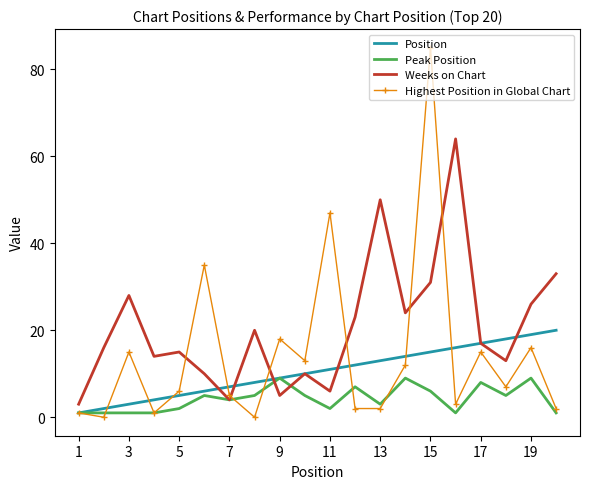

Which series has the largest total across all categories?

Weeks on Chart